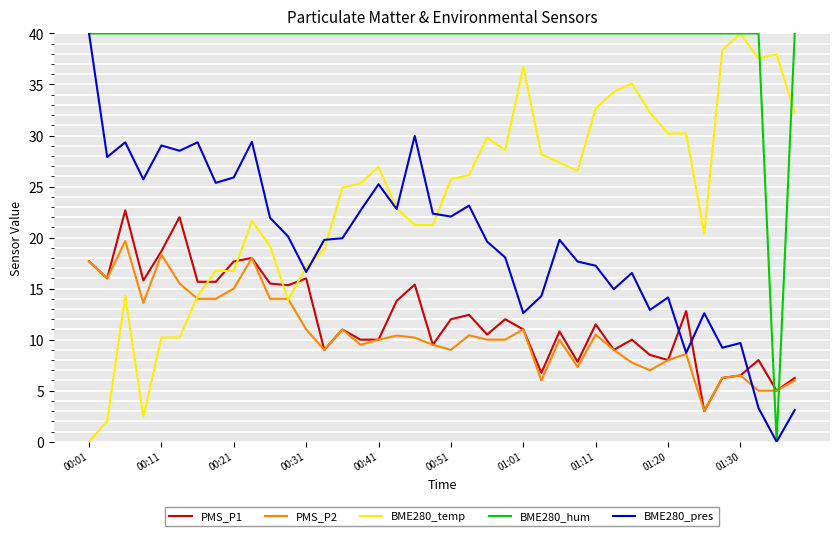

What is the maximum value shown in the chart?

40.0